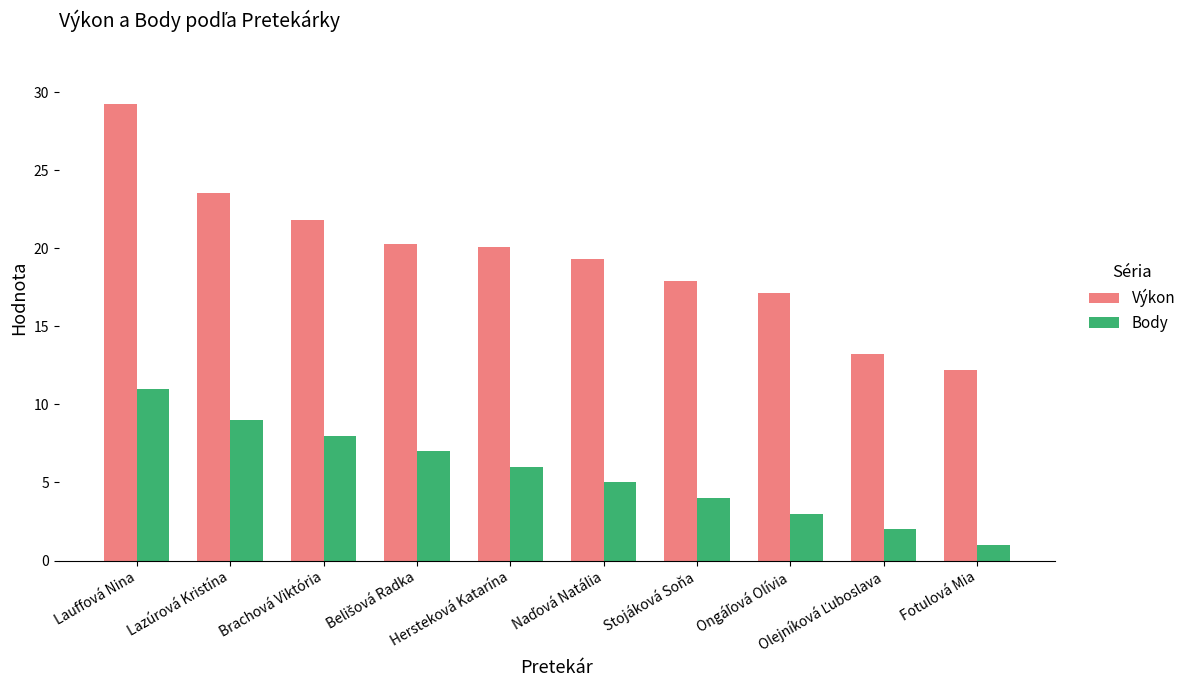

Rank the series at Fotulová Mia from lowest to highest value.

Body, Výkon